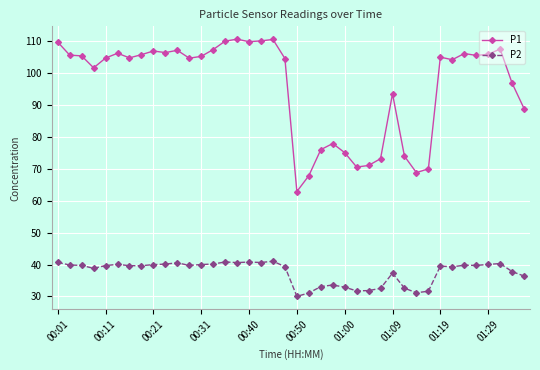

How many categories are shown in the chart?

40